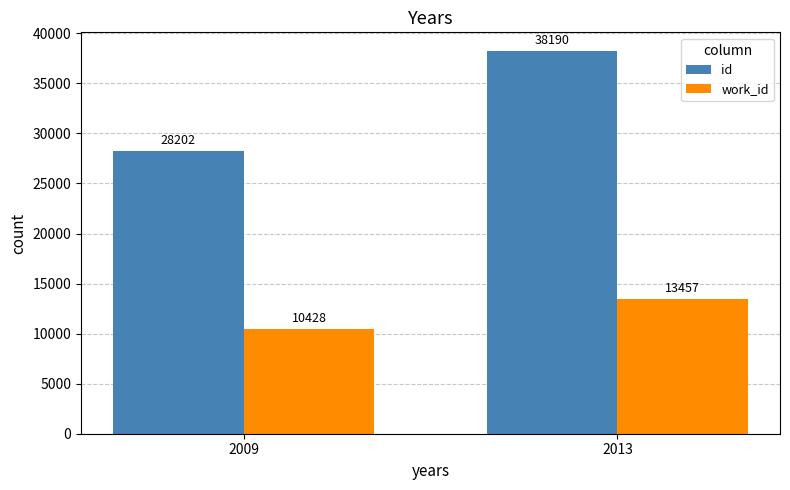

Are the bars grouped side by side (vs. stacked)?

Yes